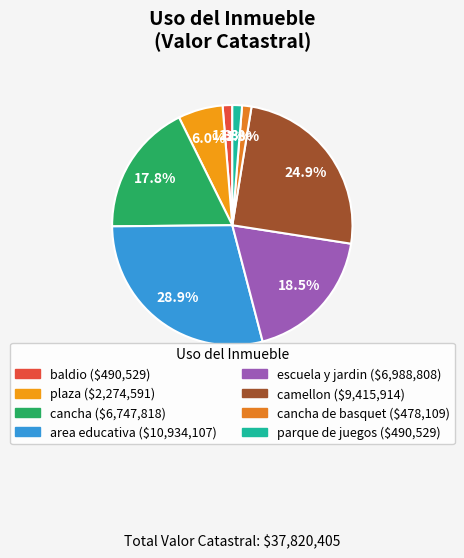

Which slice is the largest?

area educativa